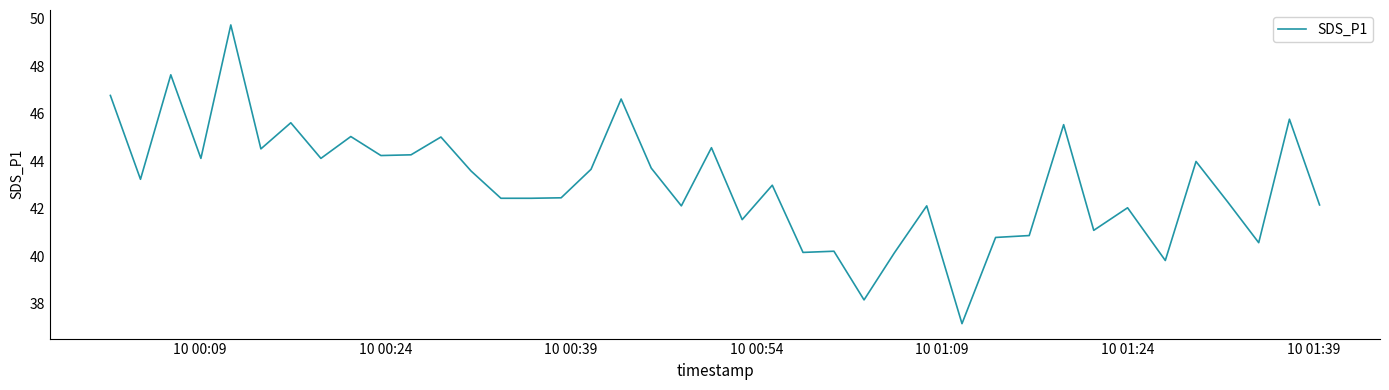

What is the greatest value displayed?

49.8